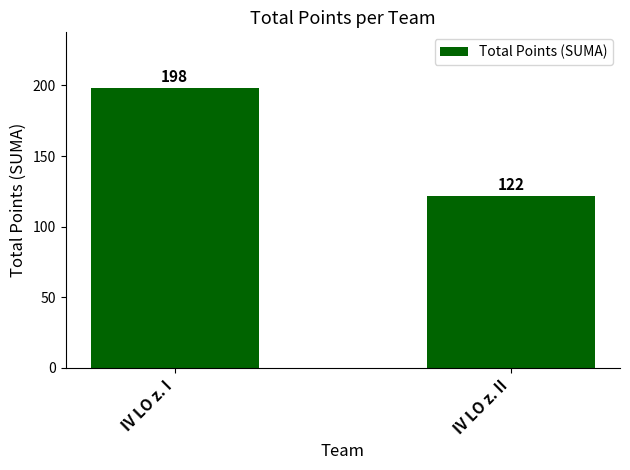

Are the bars grouped side by side (vs. stacked)?

No